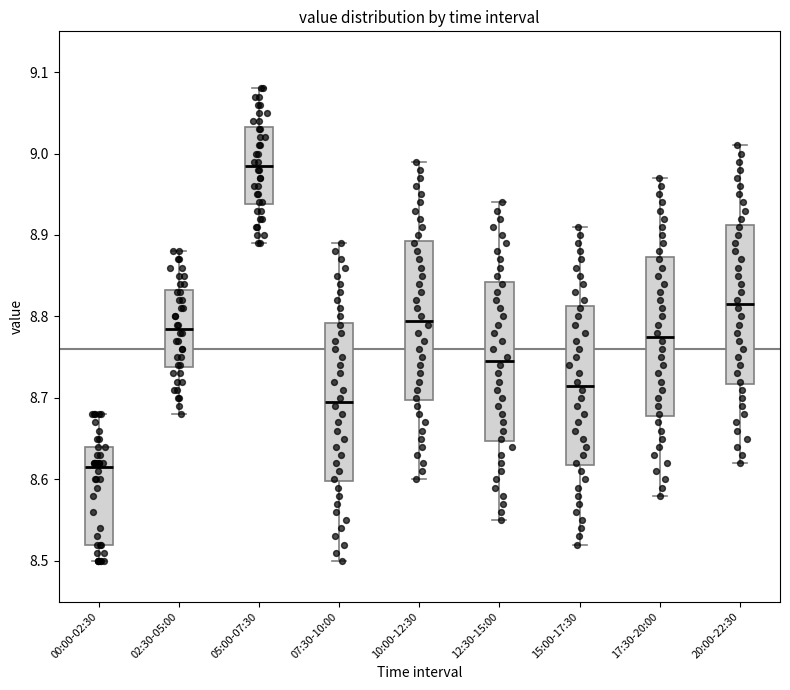

Where is the upper edge of the box for 20:00-22:30 on the y-axis? The values are not printed on the chart, so give them approximately, as read against the axis.

8.91